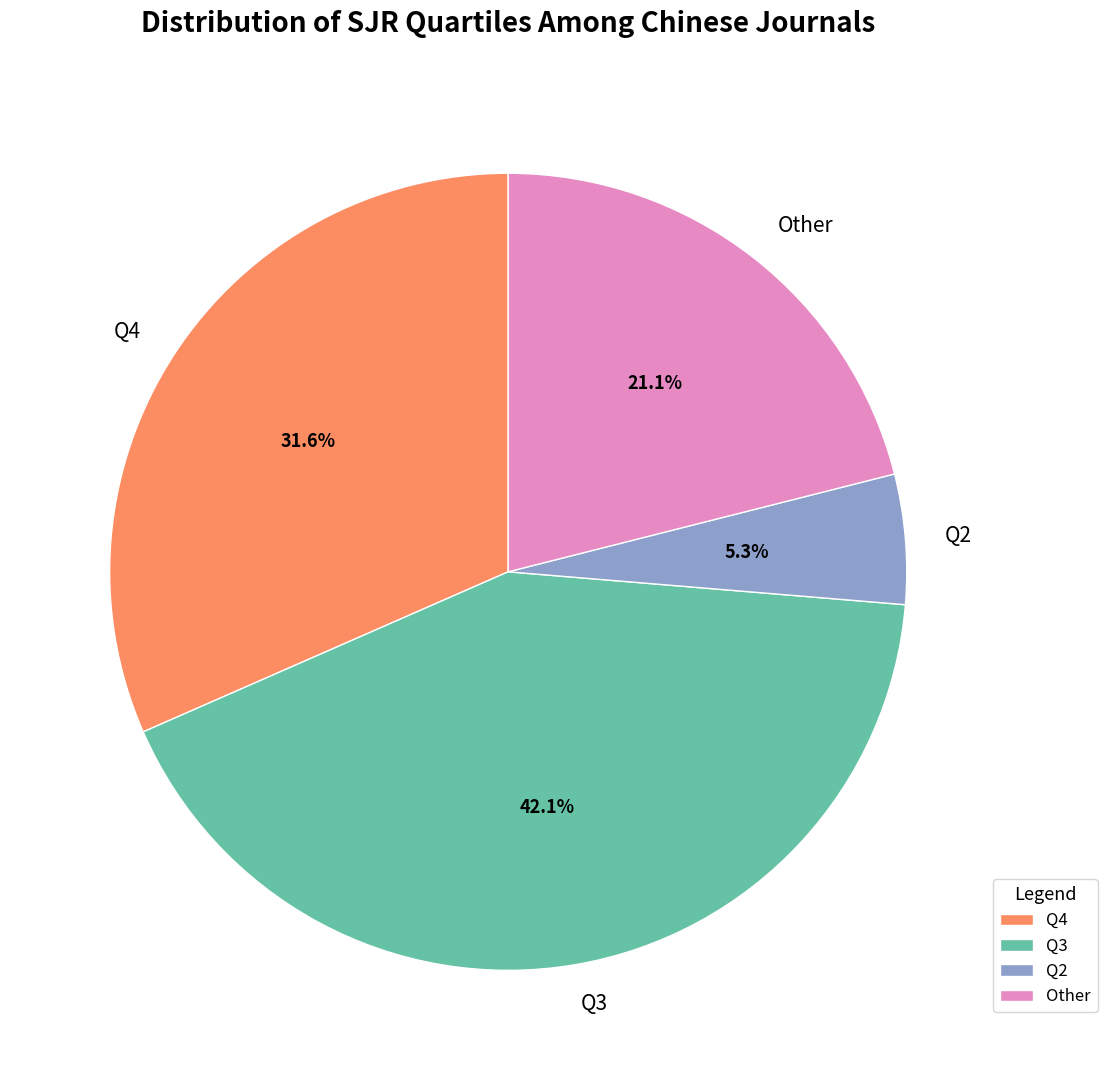

Does any single category account for the majority?

No